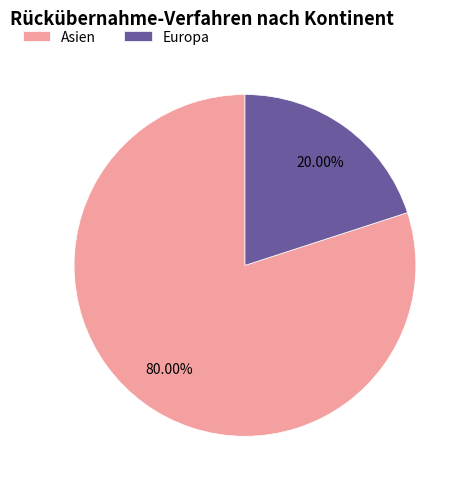

Which slice represents more than half of the pie?

Asien